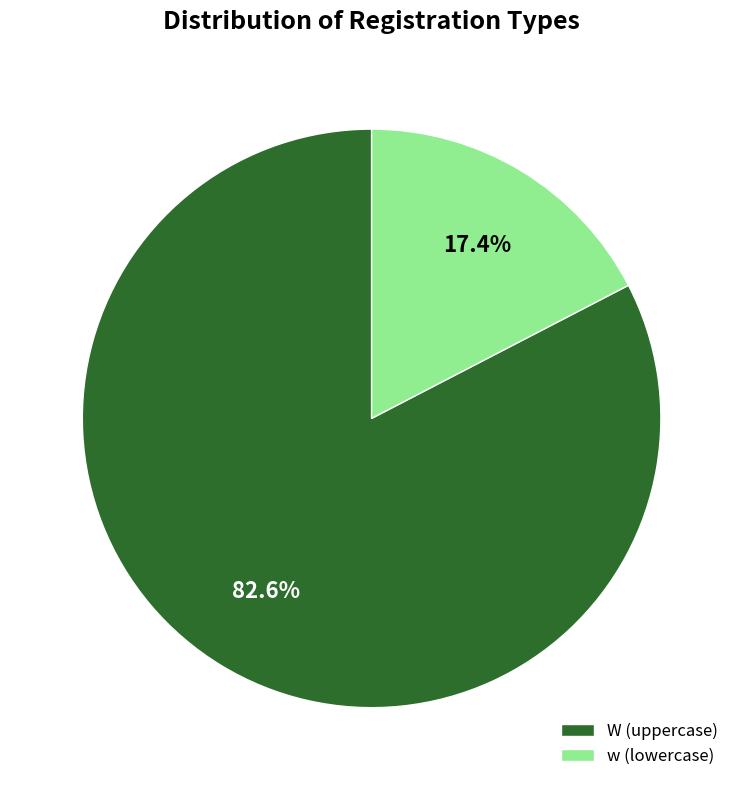

To the nearest percent, what percentage of the pie is w?

17%